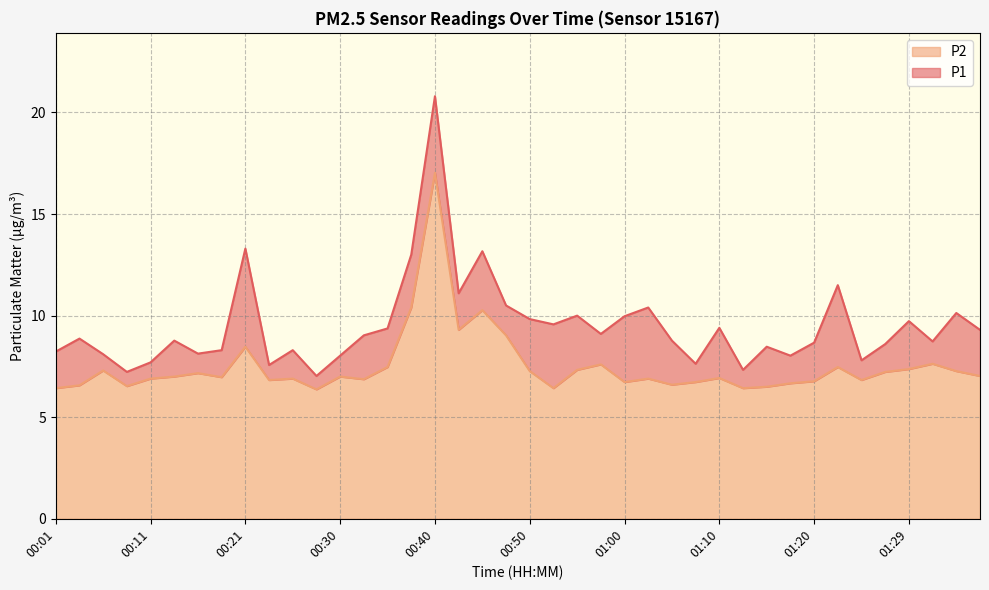

Is it true that P2 equals 7.0 at 00:30?

True